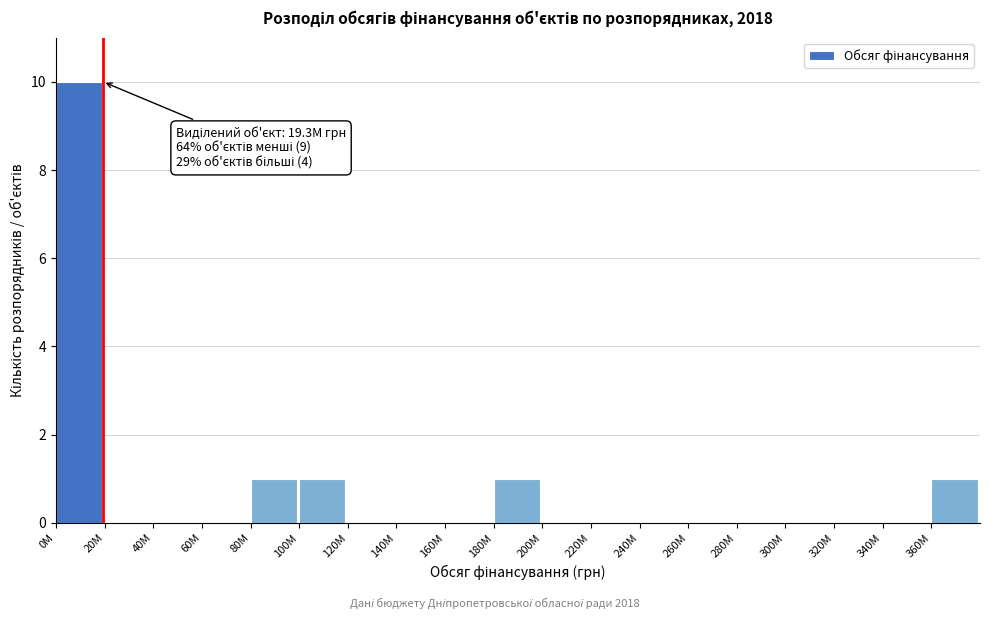

Reading right to left, list all the values displayed in this chart.

360М=1	340М=0	320М=0	300М=0	280М=0	260М=0	240М=0	220М=0	200М=0	180М=1	160М=0	140М=0	120М=0	100М=1	80М=1	60М=0	40М=0	20М=0	0М=10